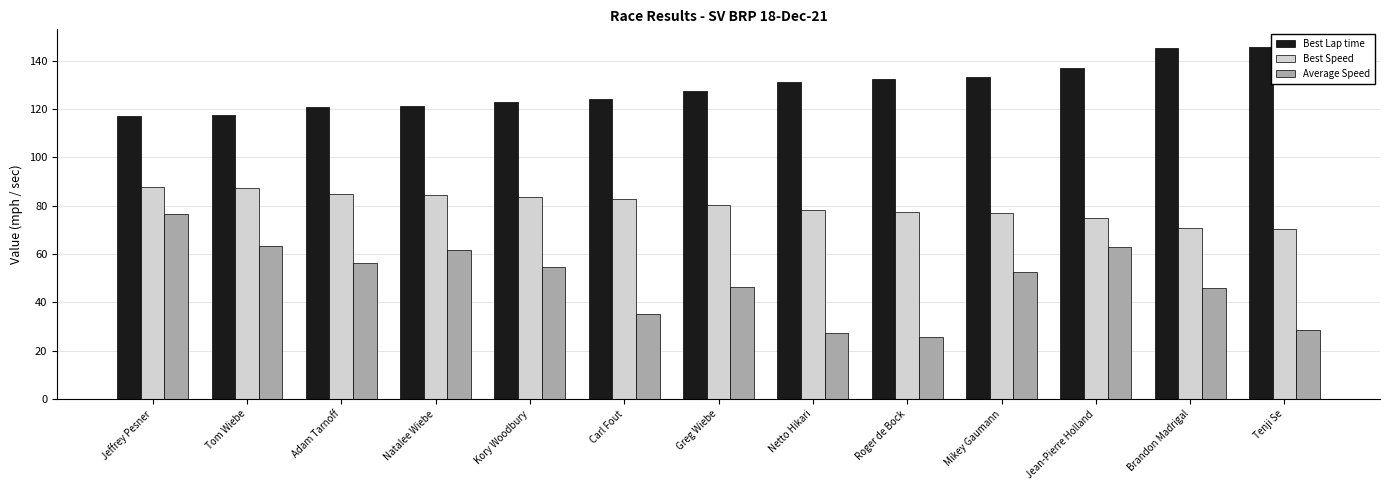

List the series in order of their peak value, highest first.

Best Lap time, Best Speed, Average Speed